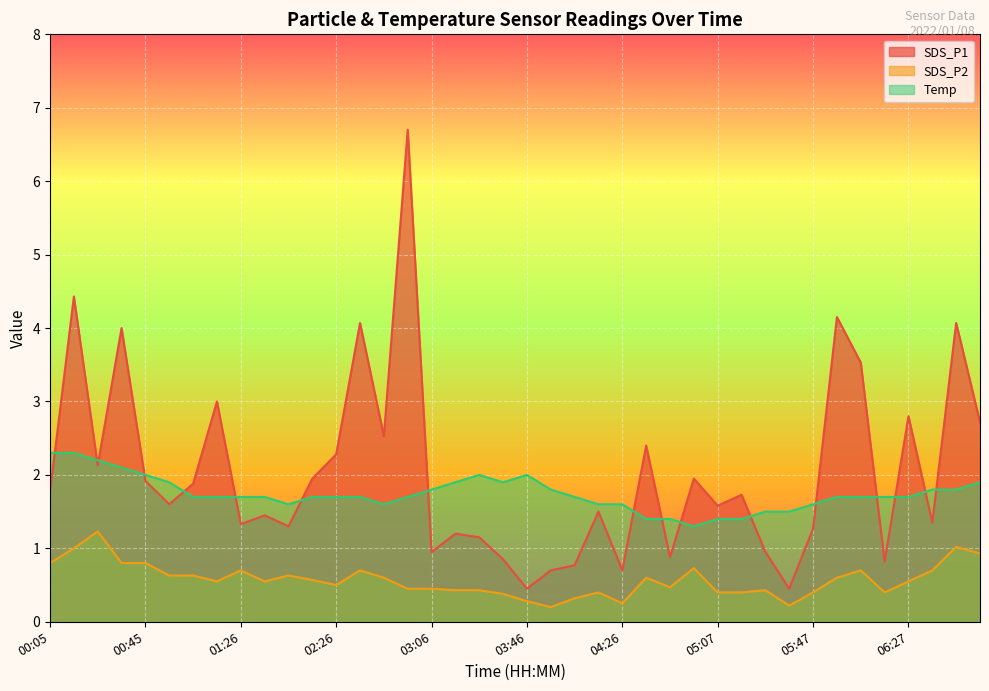

How many values in the SDS_P1 series are below 1?

10